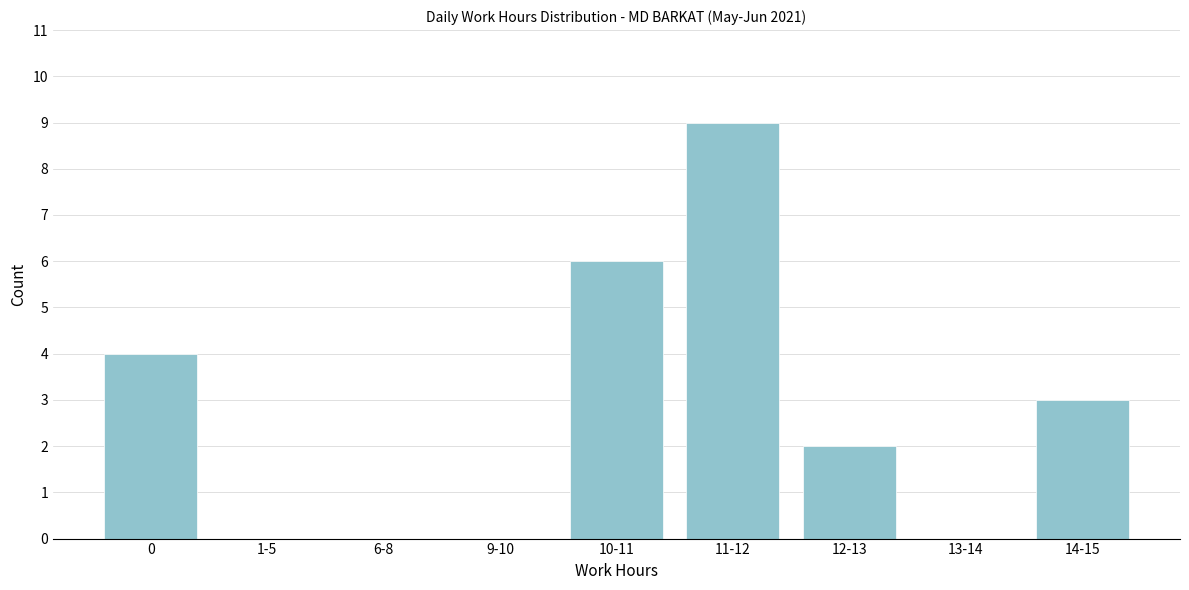

Reading left to right, extract all data points from this chart.

0=4	1-5=0	6-8=0	9-10=0	10-11=6	11-12=9	12-13=2	13-14=0	14-15=3